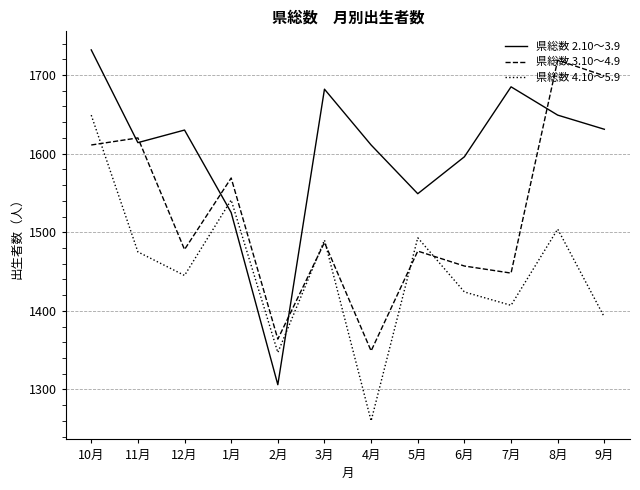

After their last crossing, which series has the higher values: 県総数 2.10～3.9 or 県総数 3.10～4.9?

県総数 3.10～4.9